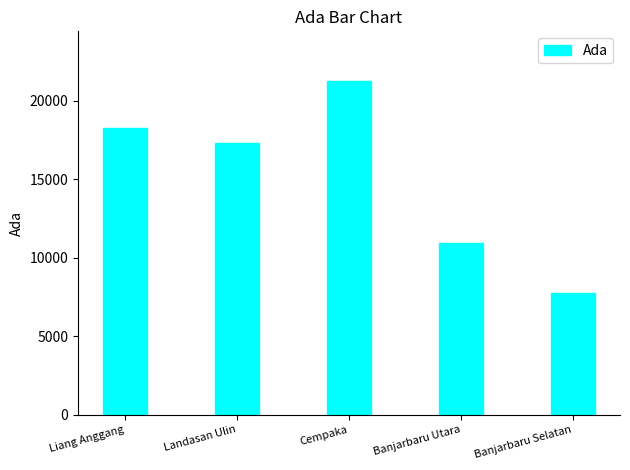

What position from the right is Landasan Ulin?

4